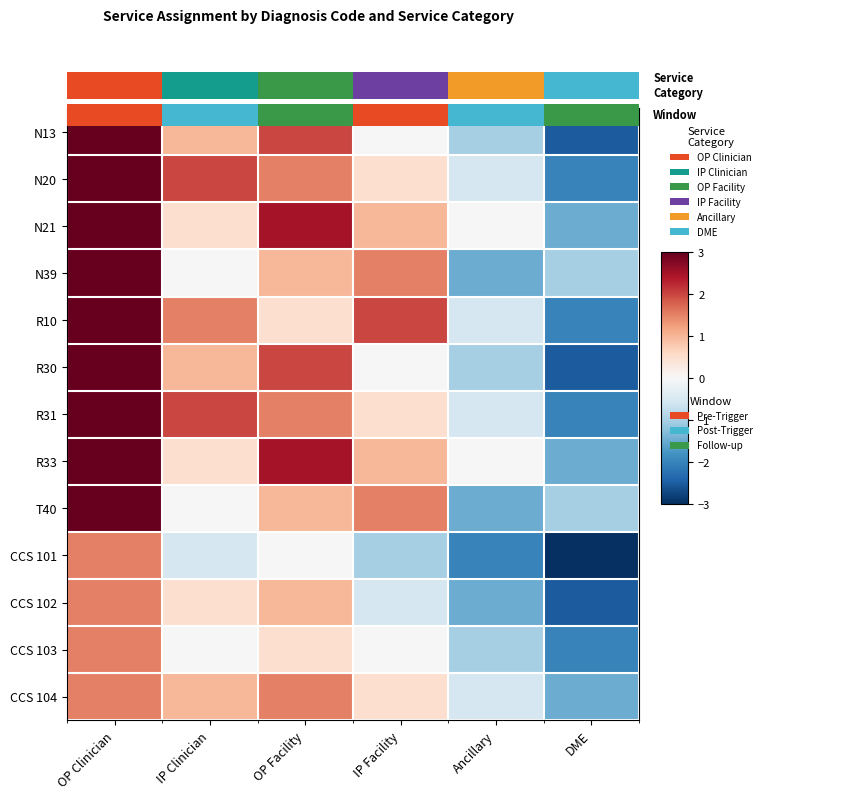

At which label does N21 first exceed 1?

OP Clinician